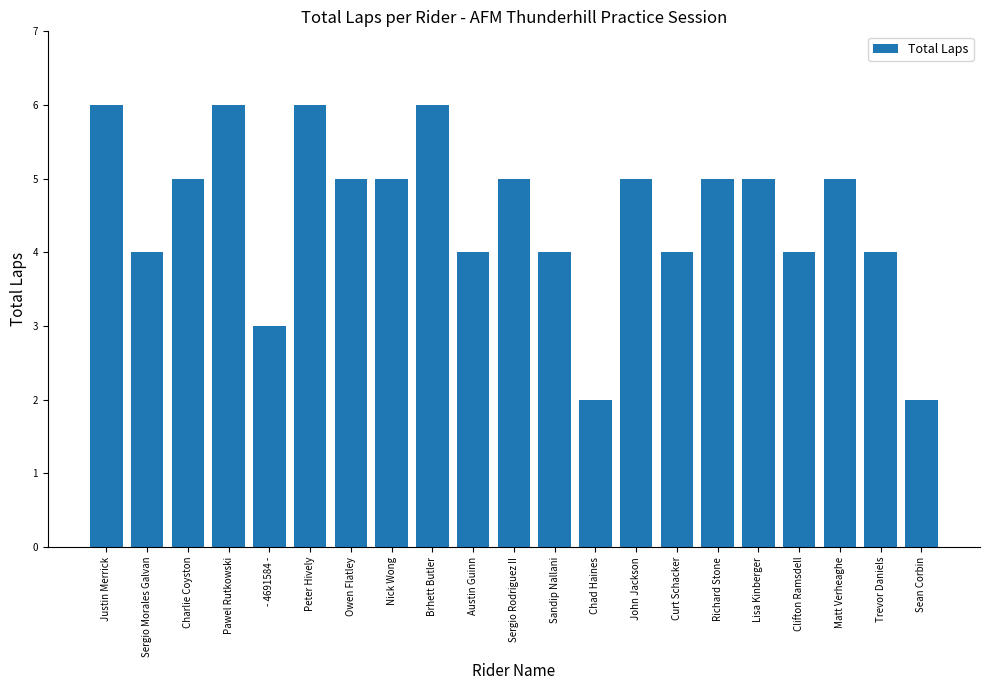

The value at Trevor Daniels is 4. True or false?

True